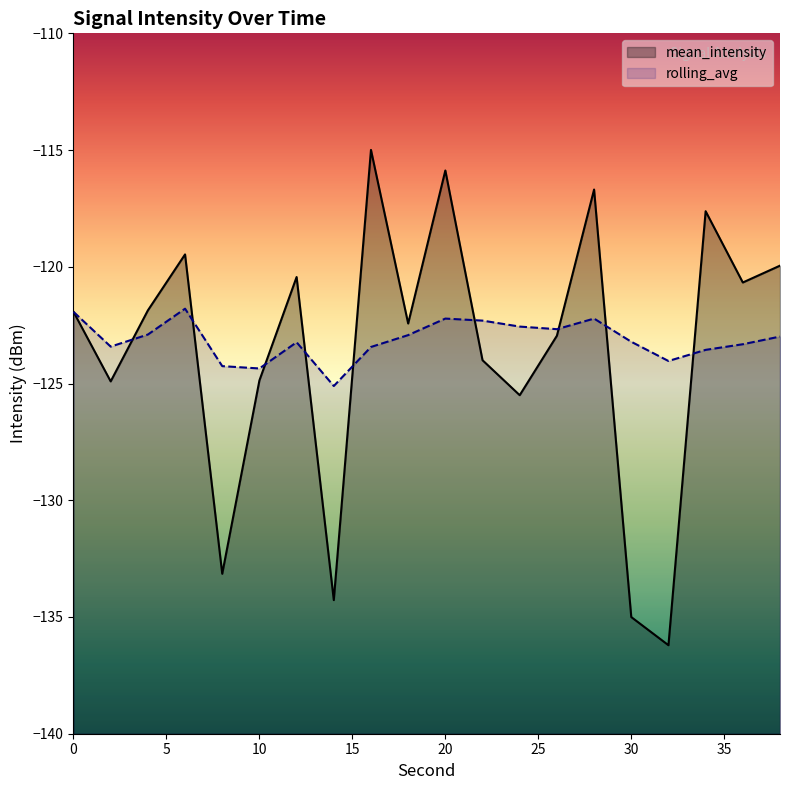

What is the highest value of the rolling_avg series?

-121.8